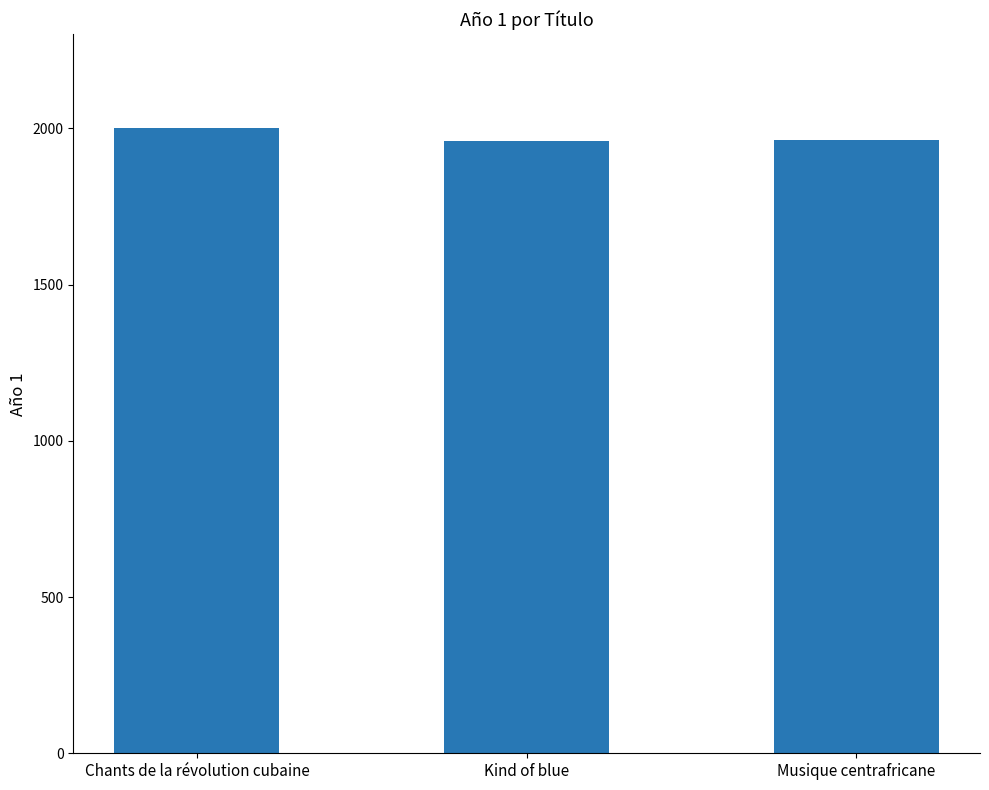

What is the greatest value displayed?

2001